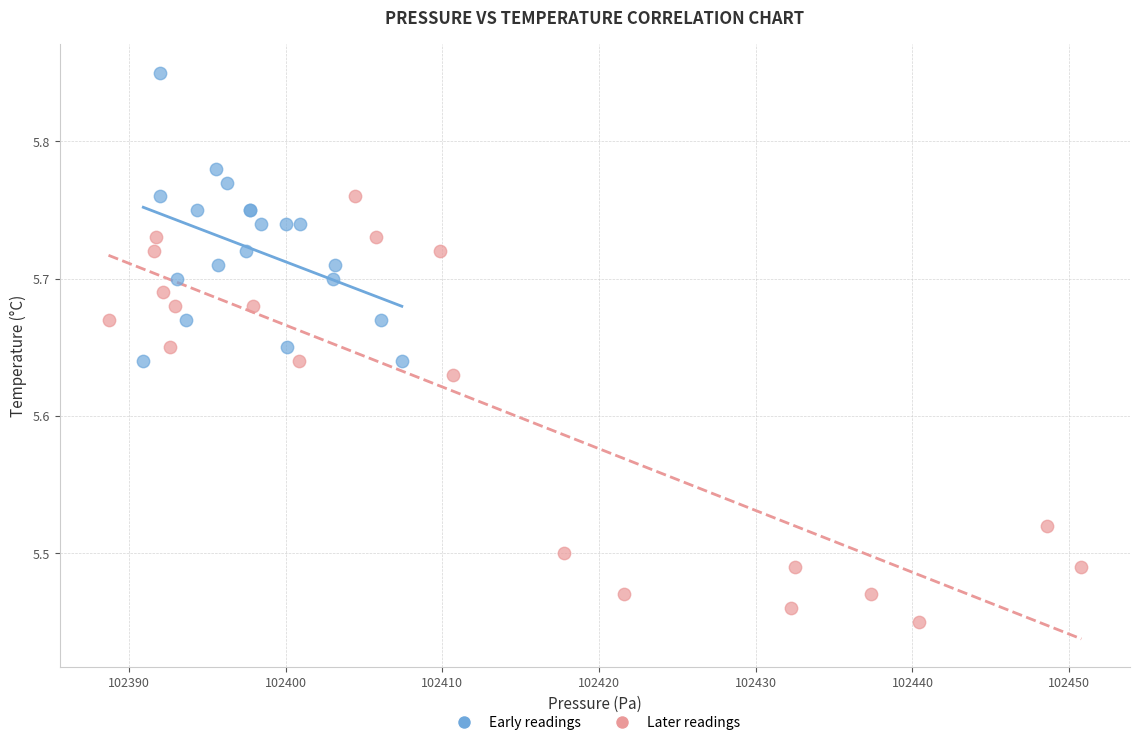

Which series reaches the maximum Y coordinate?

Early readings